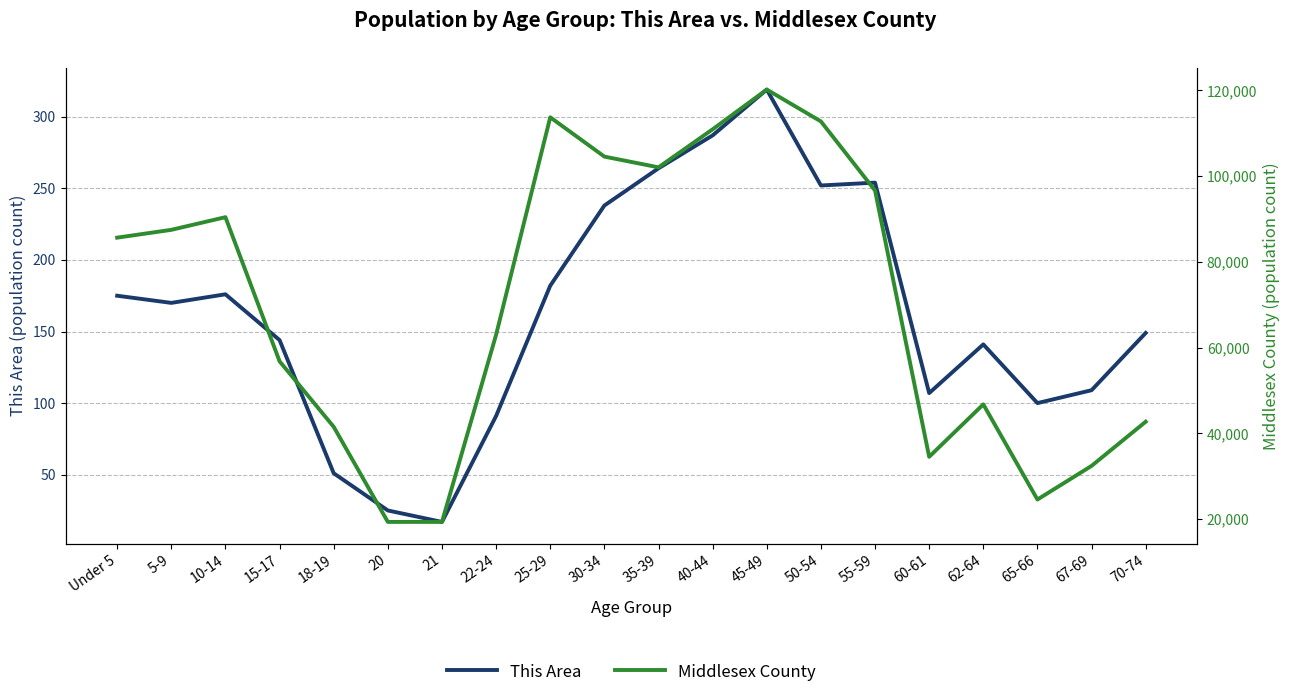

Which category has the highest value across all series?

45-49